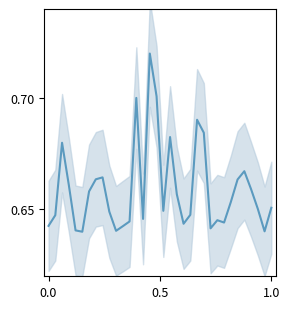

Reading left to right, what are all the values shown in this chart?

0.6	0.6	0.7	0.7	0.6	0.6	0.7	0.7	0.7	0.6	0.6	0.6	0.6	0.7	0.6	0.7	0.7	0.6	0.7	0.7	0.6	0.6	0.7	0.7	0.6	0.6	0.6	0.7	0.7	0.7	0.7	0.7	0.6	0.7